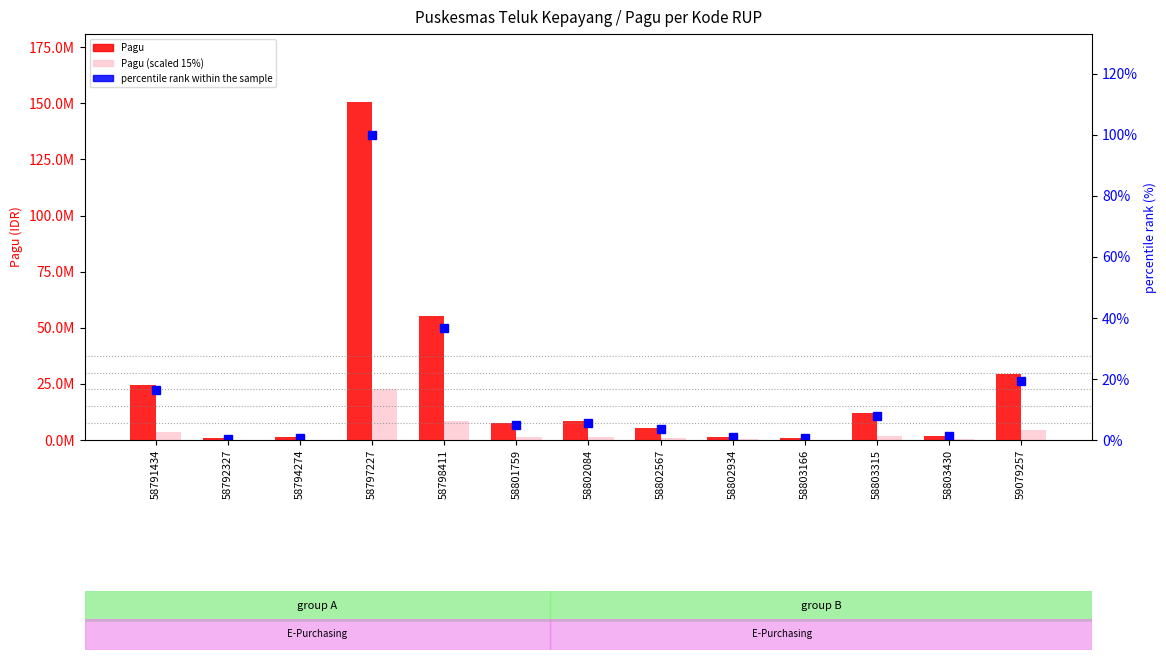

Reading right to left, transcribe all the data shown in this chart.

Pagu: 59079257=29262900.0	58803430=2000000.0	58803315=11997000.0	58803166=1042500.0	58802934=1500000.0	58802567=5244000.0	58802084=8430000.0	58801759=7591186.0	58798411=55109600.0	58797227=150720000.0	58794274=1200000.0	58792327=697600.0	58791434=24672000.0
Pagu (scaled): 59079257=4389435.0	58803430=300000.0	58803315=1799550.0	58803166=156375.0	58802934=225000.0	58802567=786600.0	58802084=1264500.0	58801759=1138677.9	58798411=8266440.0	58797227=22608000.0	58794274=180000.0	58792327=104640.0	58791434=3700800.0
percentile rank within sample: 59079257=19.4	58803430=1.3	58803315=8.0	58803166=0.7	58802934=1.0	58802567=3.5	58802084=5.6	58801759=5.0	58798411=36.6	58797227=100.0	58794274=0.8	58792327=0.5	58791434=16.4